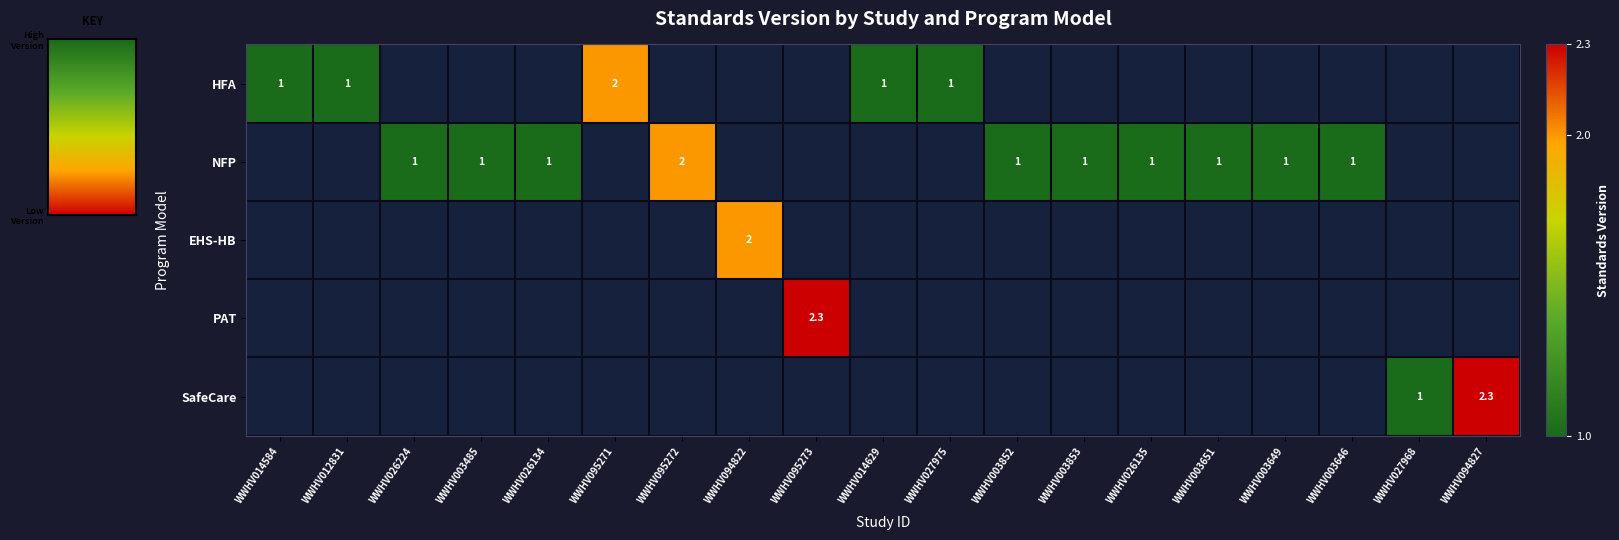

How many data points does each series have?

19